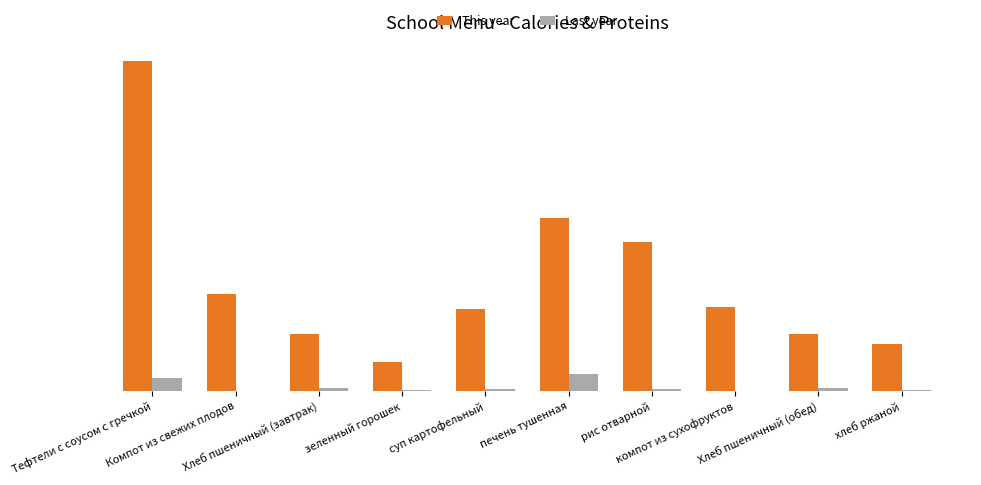

What are all the series names shown in the legend?

This year, Last year